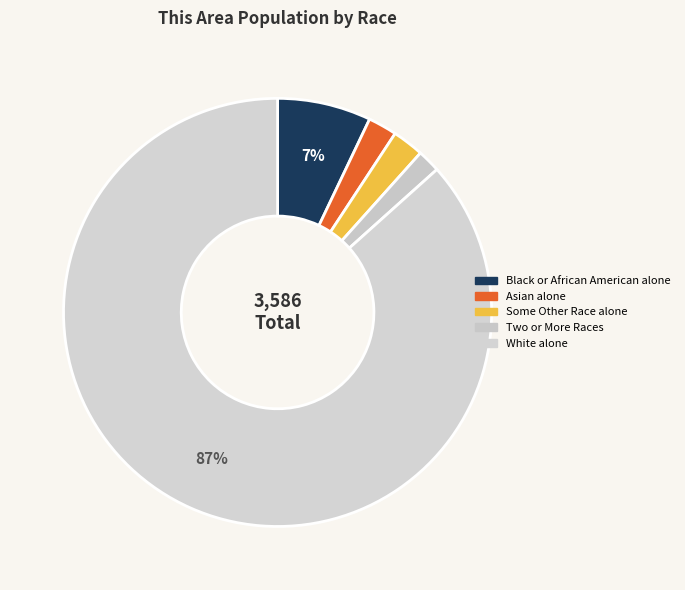

To the nearest percent, what is the combined percentage of Black or African American alone and Some Other Race alone?

9%